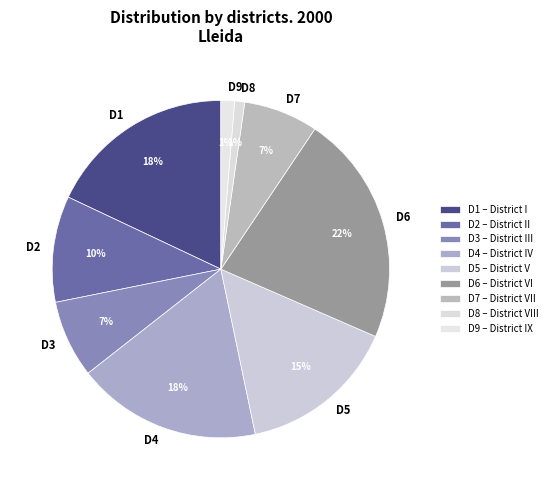

How many segments does this pie chart have?

9